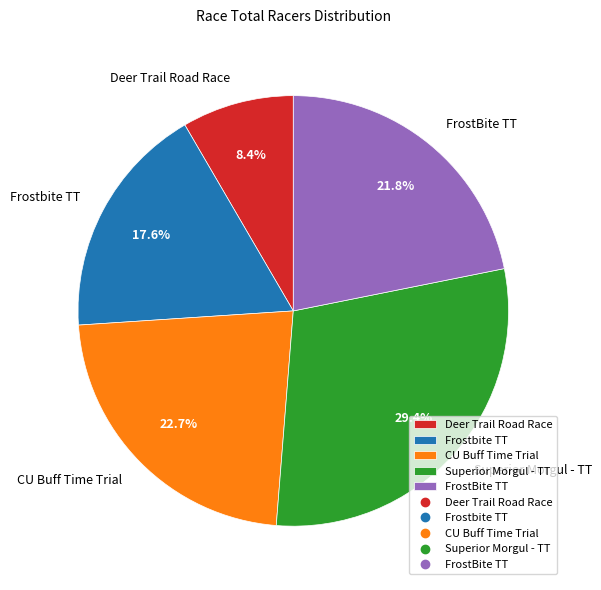

Combined, do Frostbite TT and FrostBite TT account for over 50%?

No